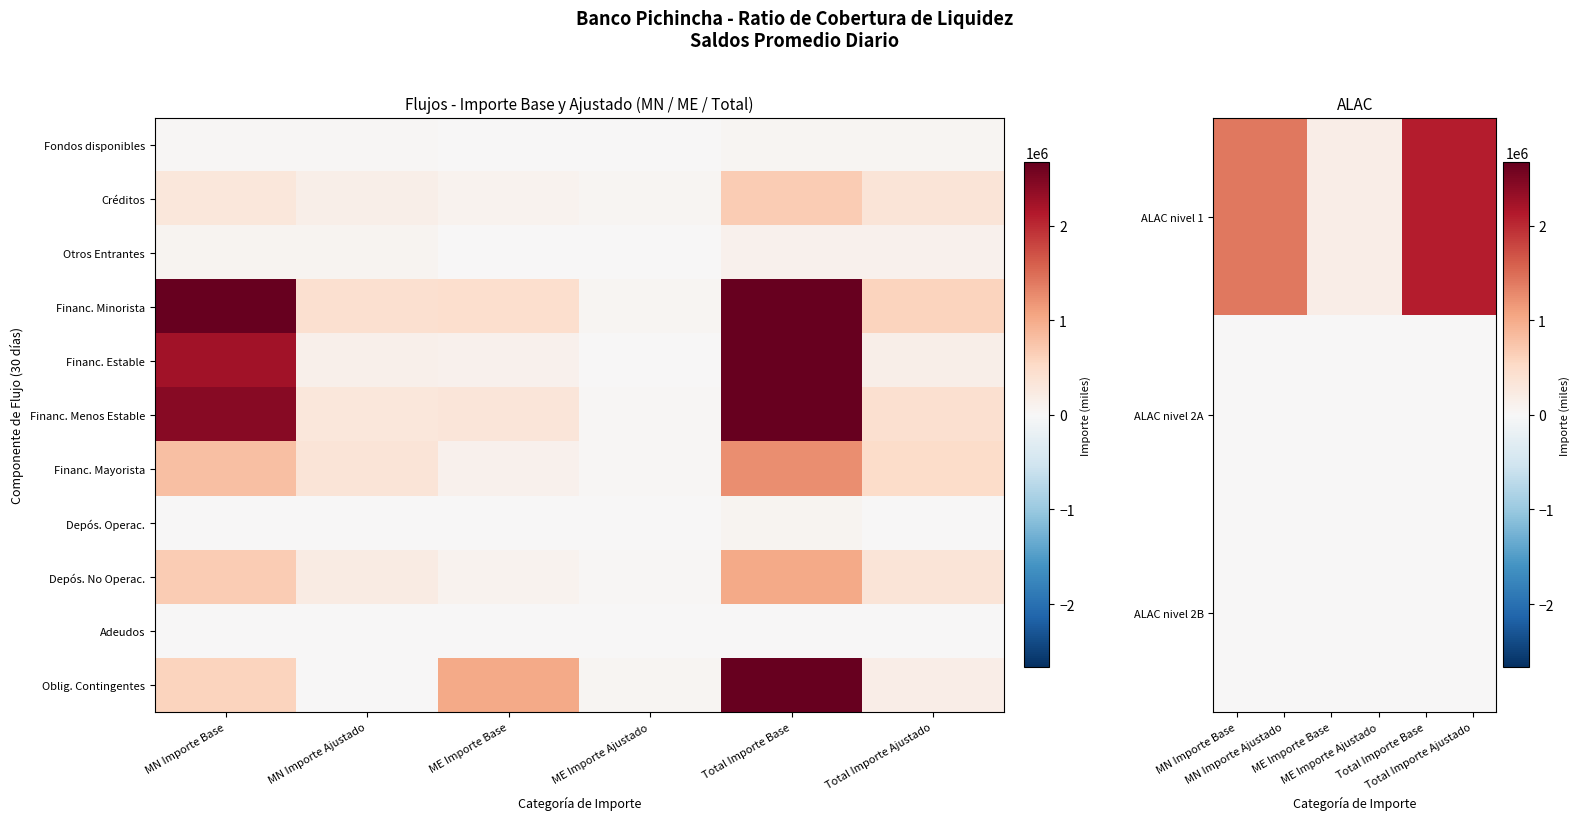

The Depós. No Operac. series shows 118203.1 at MN Importe Ajustado. True or false?

False